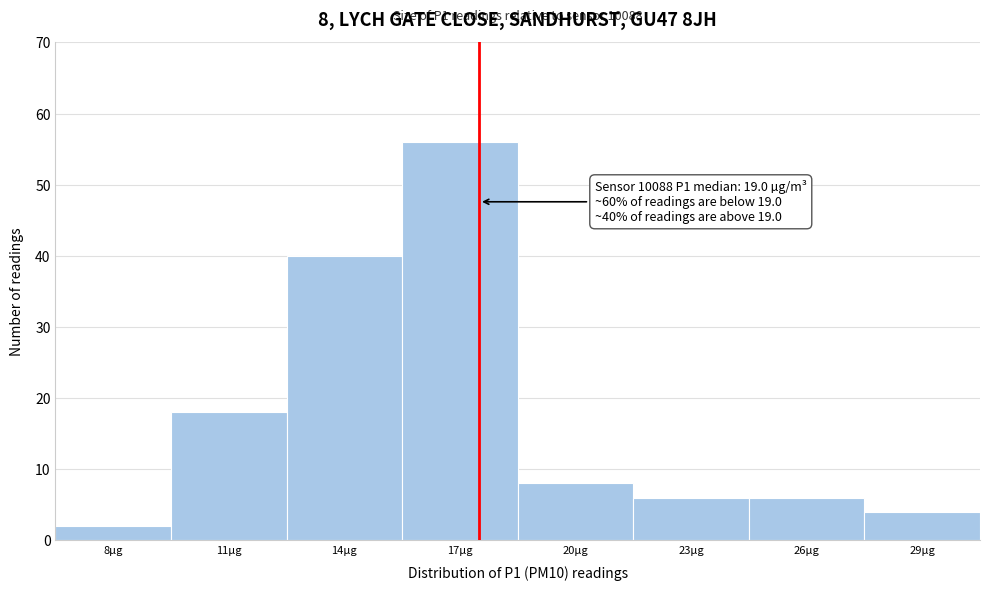

Reading left to right, list all the values displayed in this chart.

8µg=2	11µg=18	14µg=40	17µg=56	20µg=8	23µg=6	26µg=6	29µg=4